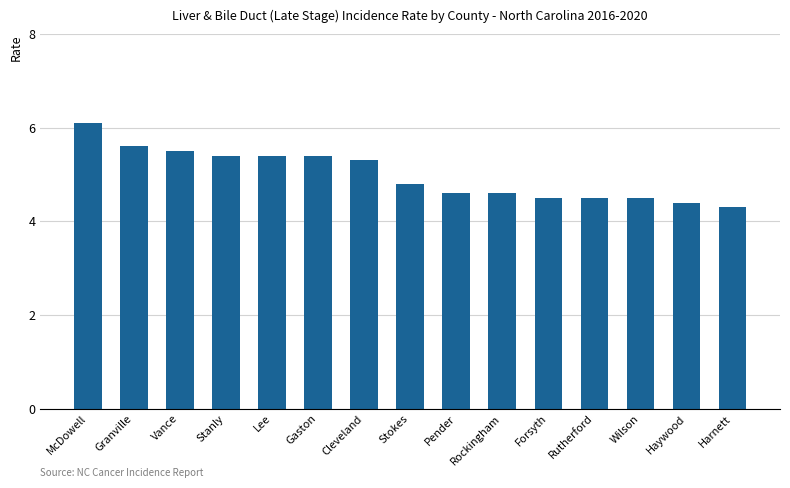

Between Gaston and Wilson, which is larger?

Gaston